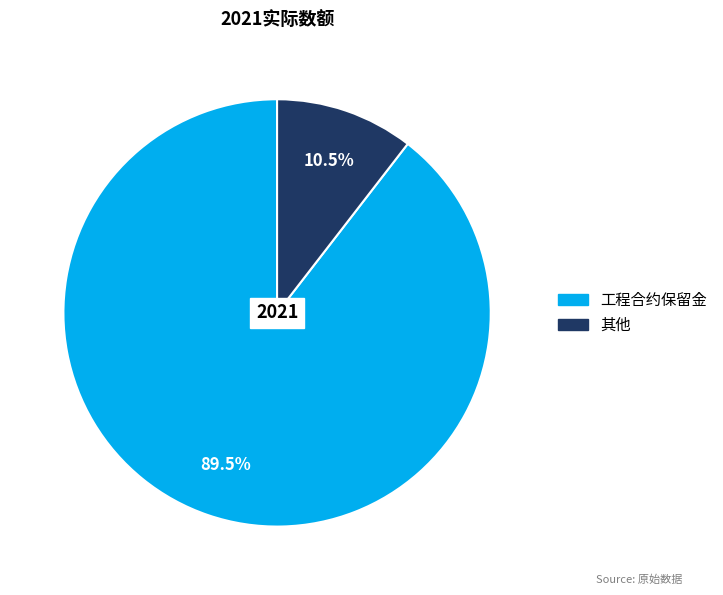

Count the number of slices in the pie.

2